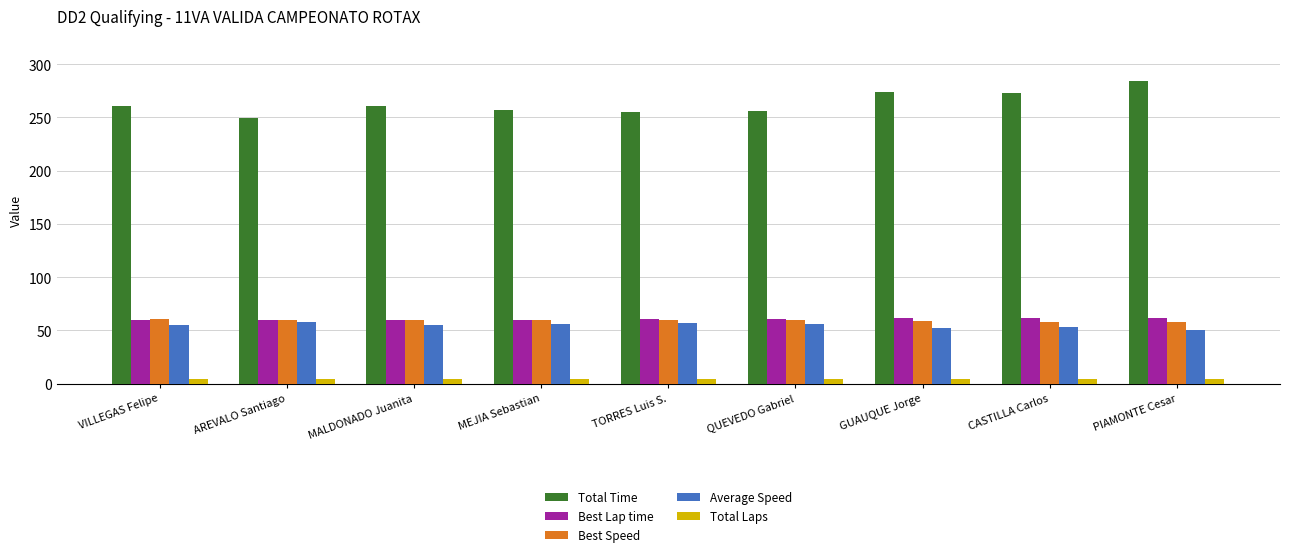

What is the spread (max minus min) of values at MEJIA Sebastian?

253.4